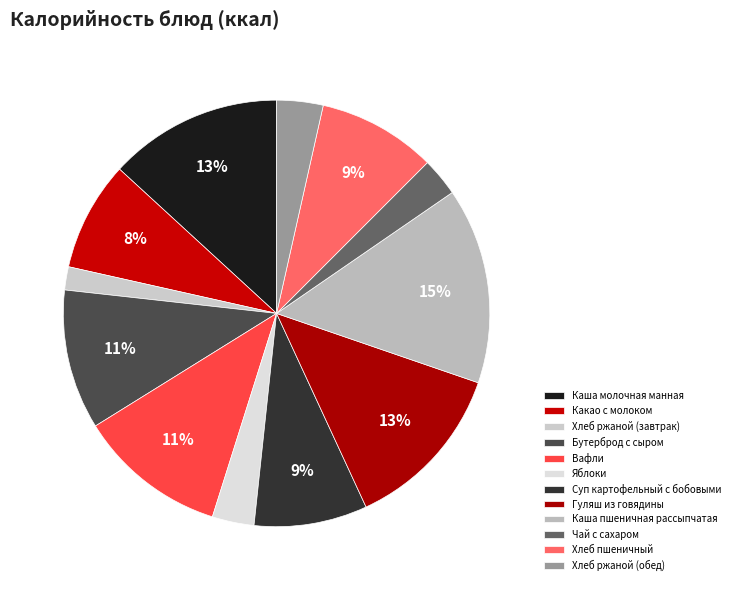

What is the ratio of the value at Хлеб ржаной (обед) to the value at Какао с молоком?

0.4